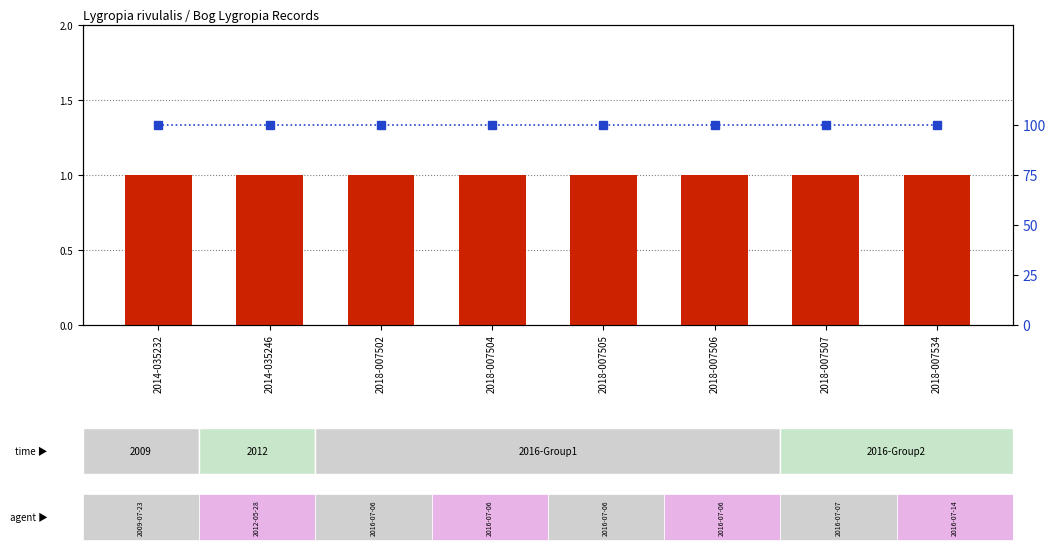

What is the smallest value displayed?

1